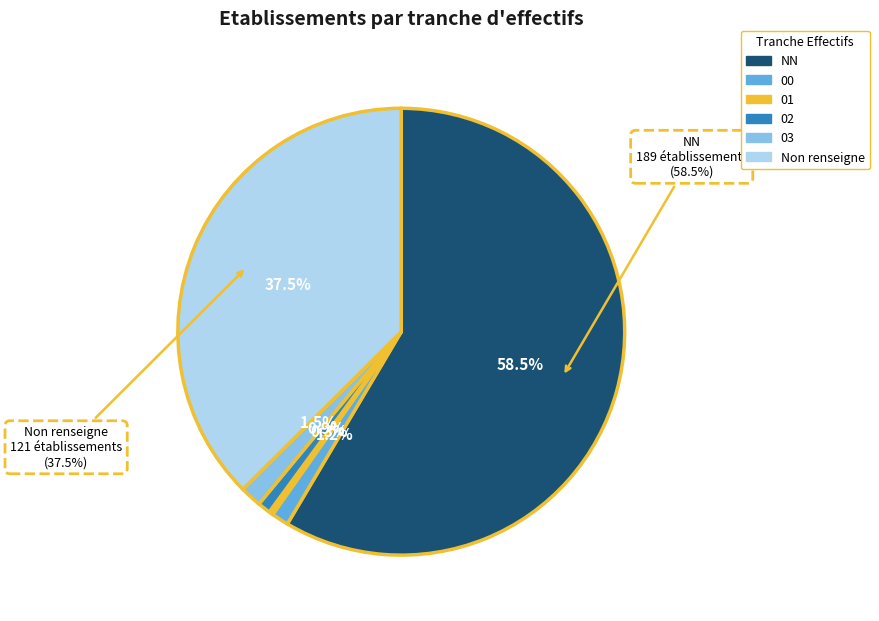

The NN slice represents 51% of the pie. True or false?

False